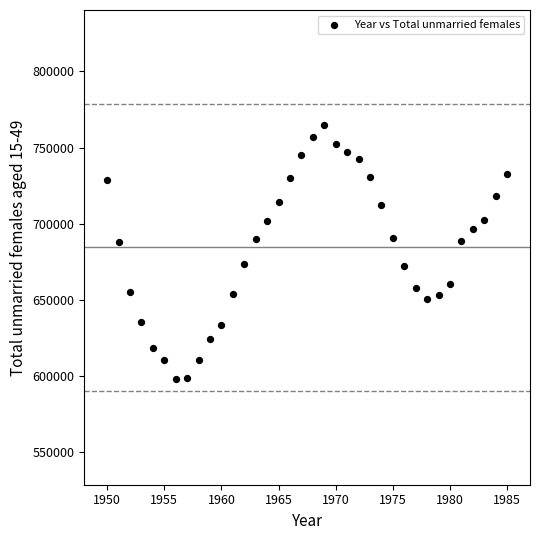

What is the range of X values (max minus min)?

35